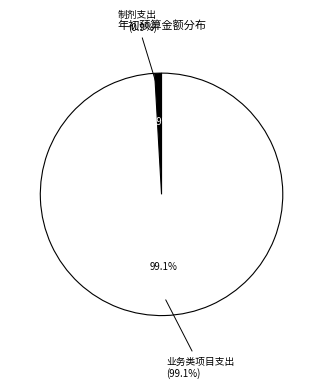

Combined, do 业务类项目支出 and 制剂支出 account for over 50%?

Yes